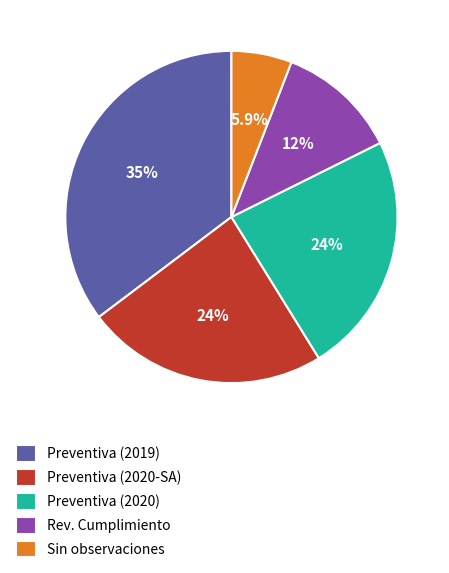

Does Preventiva (2020-SA) represent more than half of the total?

No